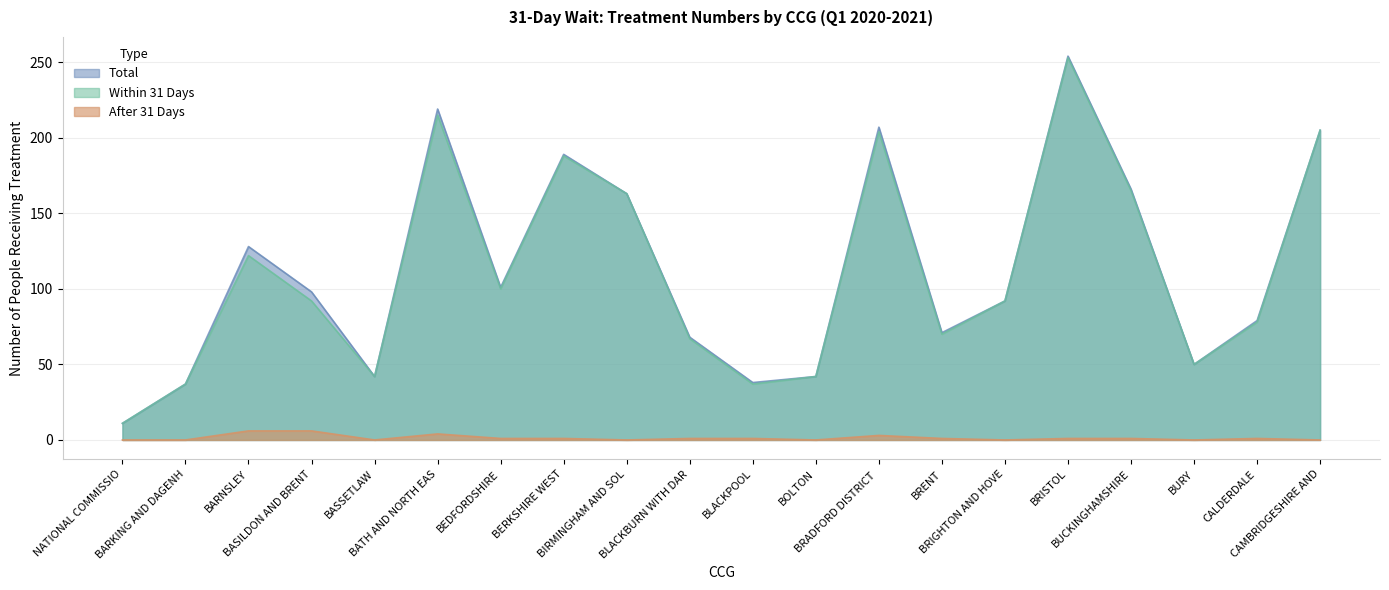

True or false: Within 31 Days and After 31 Days intersect in this chart.

False